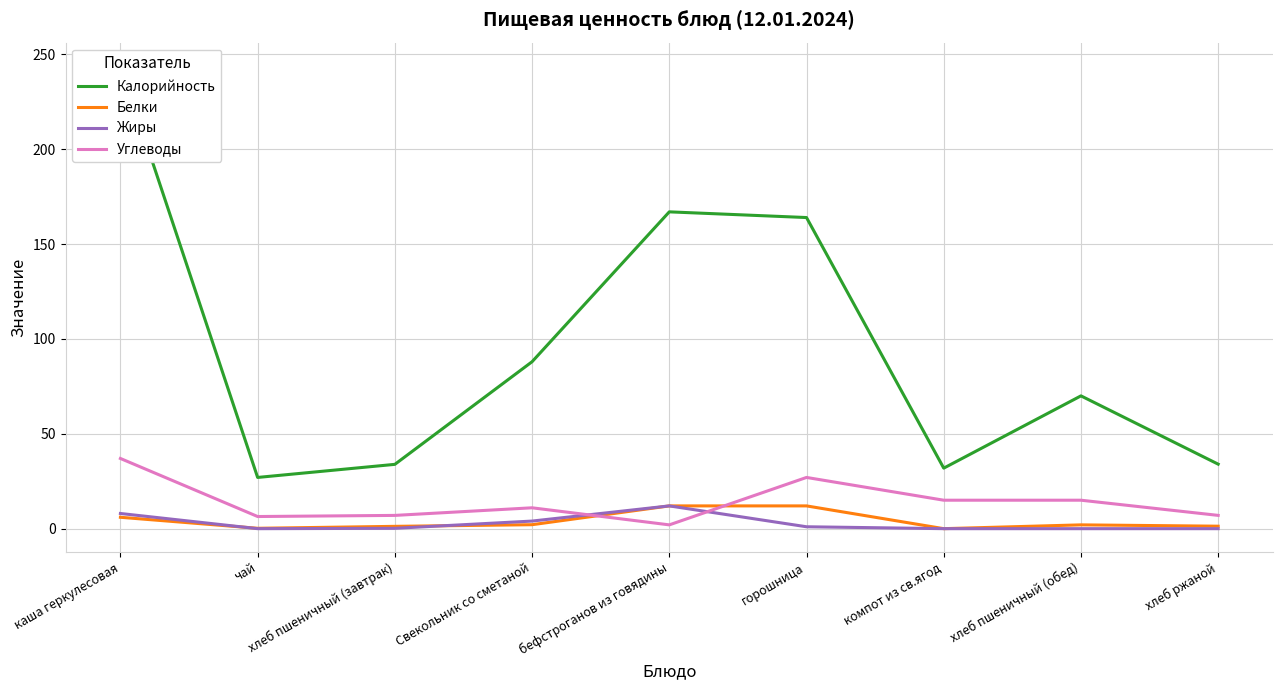

At which category is the sum across all series the highest?

каша геркулесовая